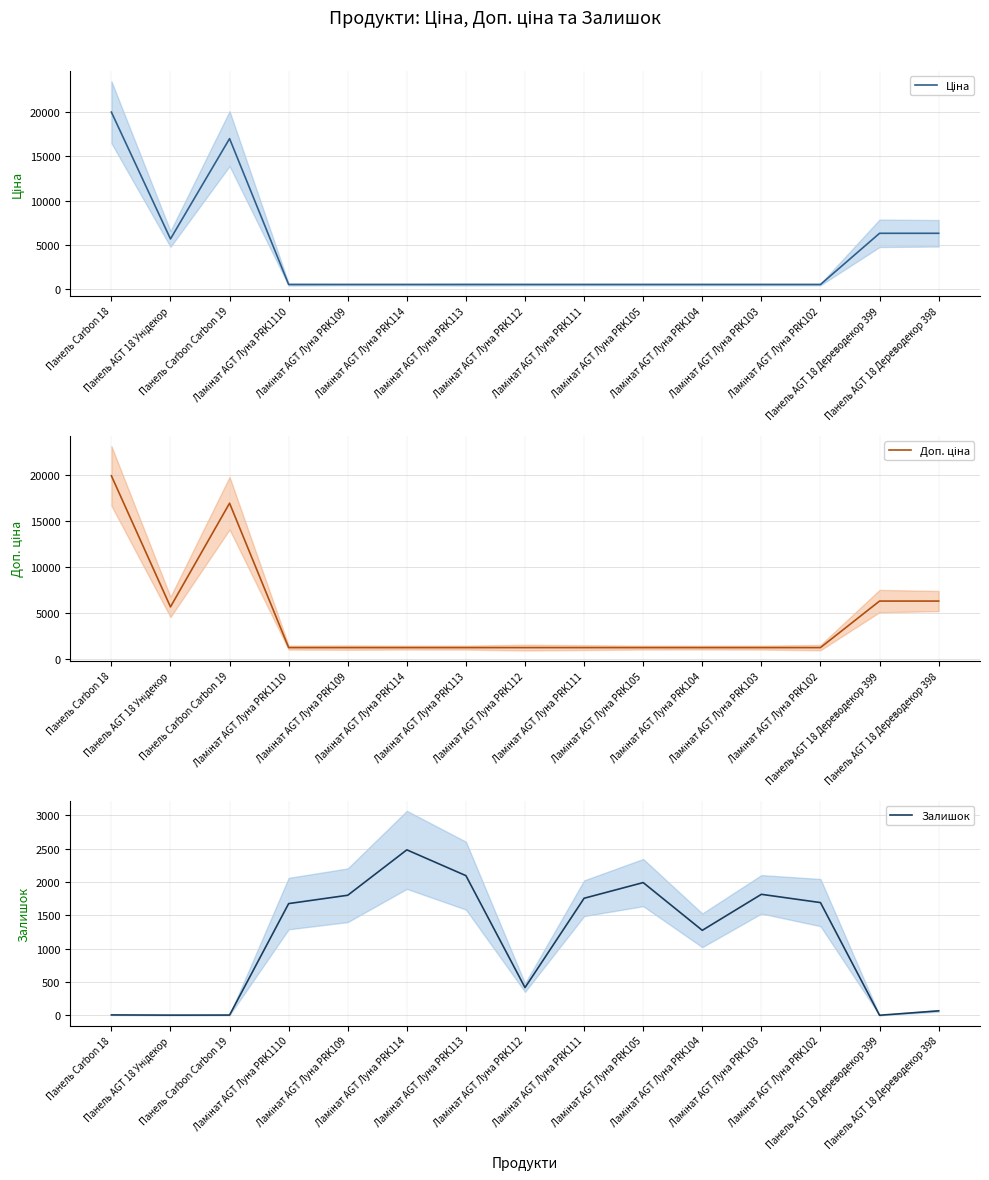

What is the value of the Ціна point at the 1st from the left?

19964.2